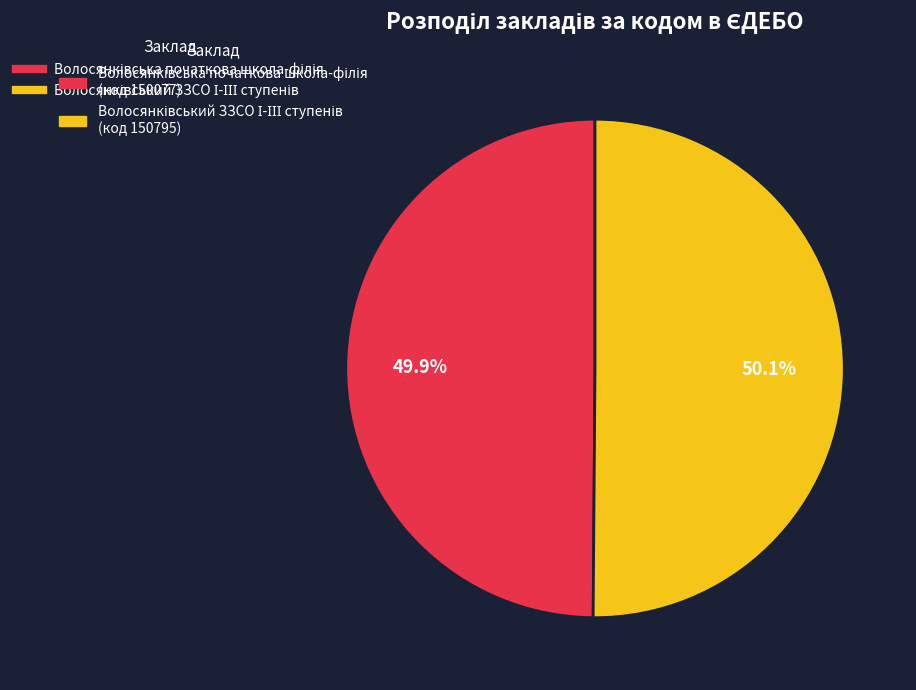

Does any single category account for the majority?

Yes